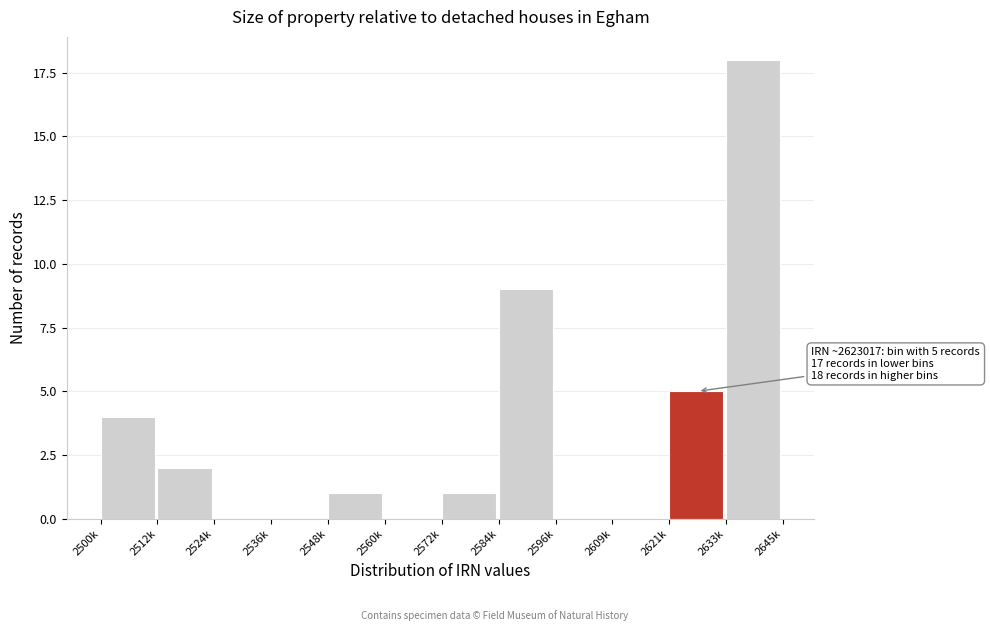

Reading right to left, list all the values displayed in this chart.

2633k=18	2621k=5	2609k=0	2596k=0	2584k=9	2572k=1	2560k=0	2548k=1	2536k=0	2524k=0	2512k=2	2500k=4